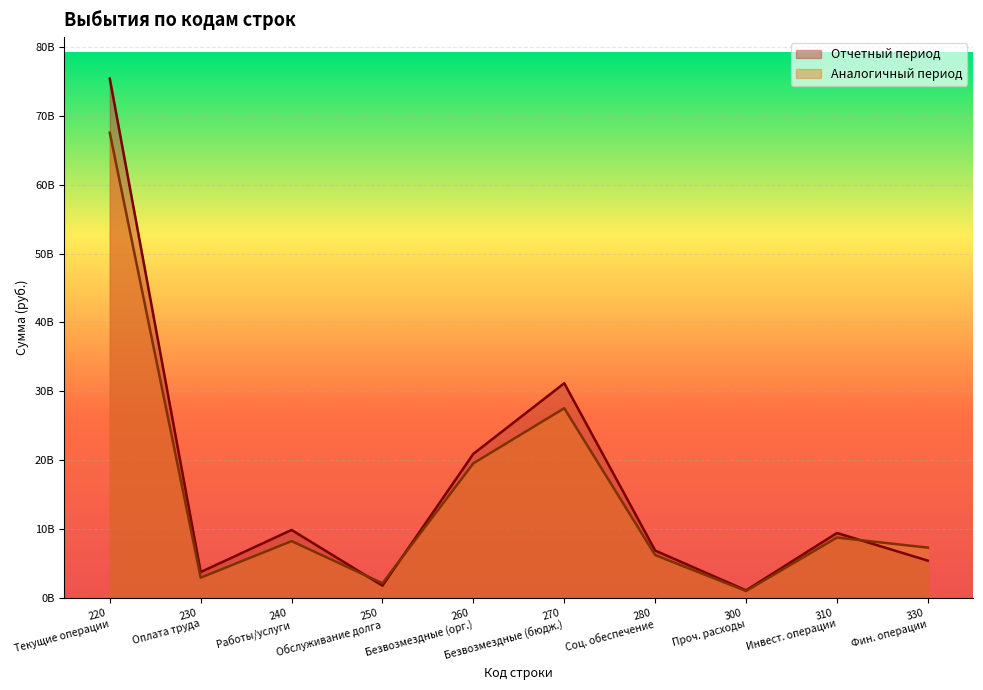

List the series in order of their peak value, highest first.

Отчетный период, Аналогичный период